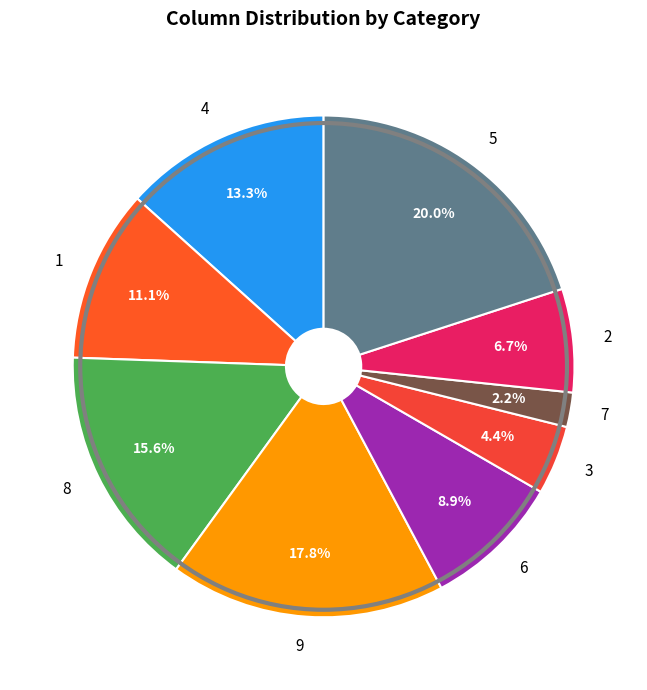

True or false: 3 accounts for 16% of the total.

False